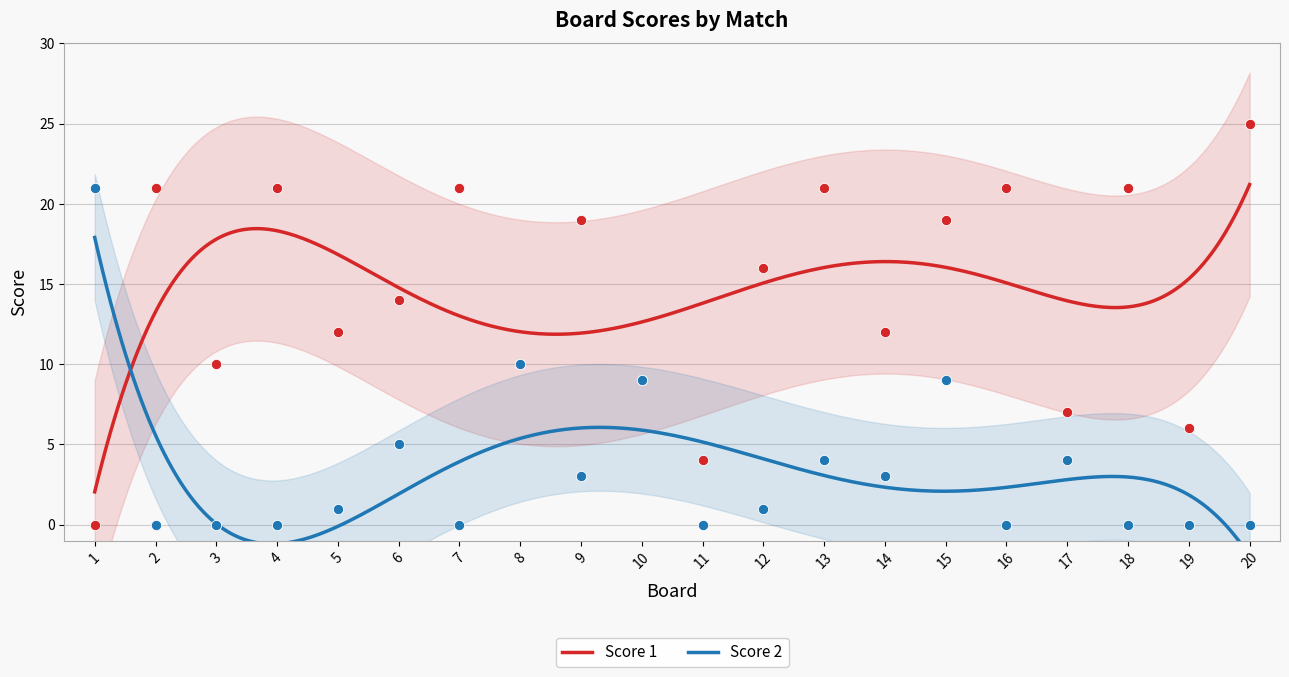

What are all the series names shown in the legend?

Score 1, Score 2